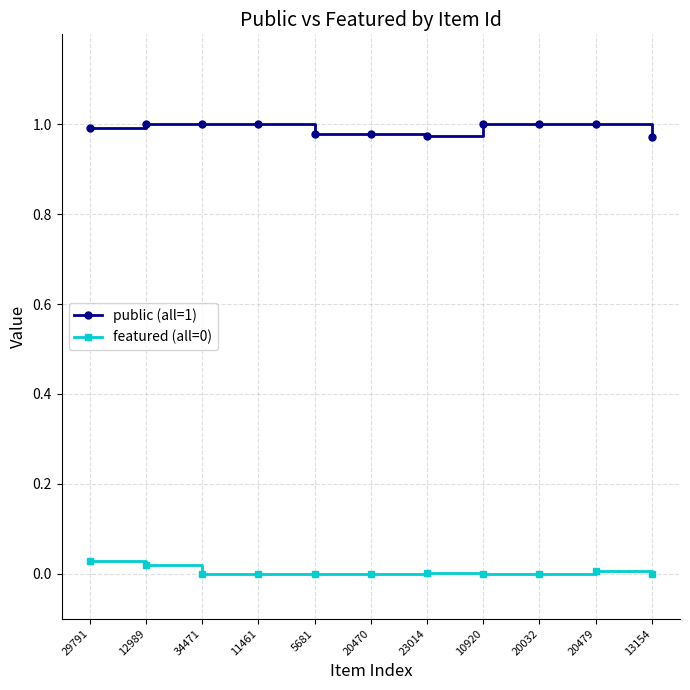

Is it true that public (all=1) equals 1.0 at 20479?

True